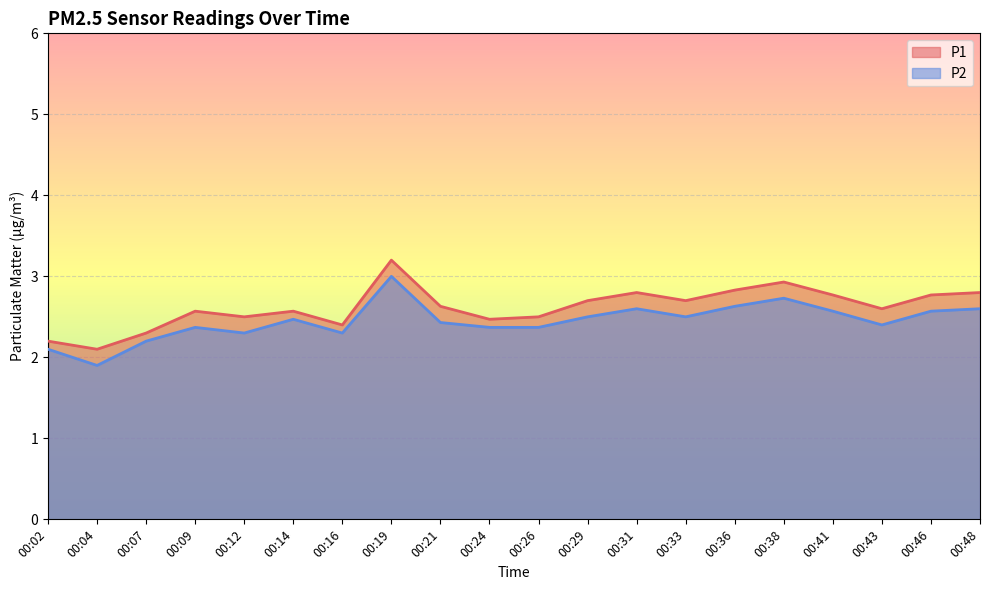

In P2, how many points are lower than both neighbors (excluding endpoints)?

5